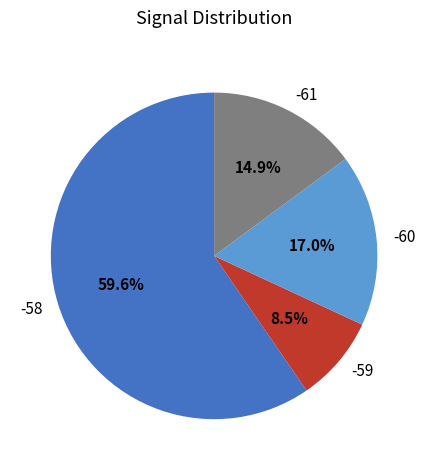

What is the largest slice in the pie chart?

-58